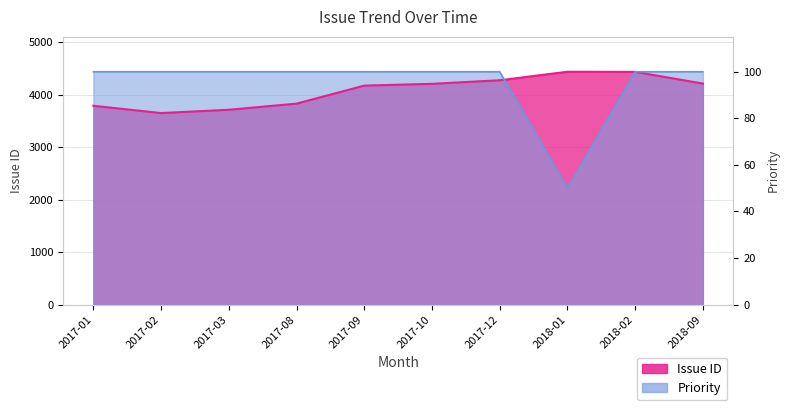

List the labels in order of Issue ID value, largest first.

2018-01, 2018-02, 2017-12, 2018-09, 2017-10, 2017-09, 2017-08, 2017-01, 2017-03, 2017-02